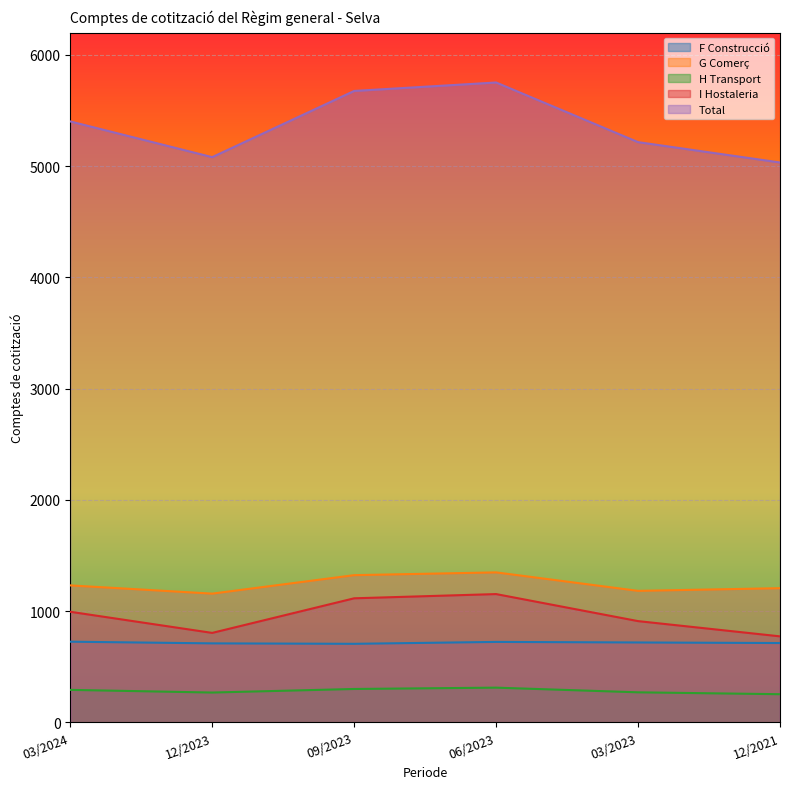

Reading left to right, list all the values displayed in this chart.

F Construcció: 726	711	707	724	719	714
G Comerç: 1232	1158	1324	1349	1183	1207
H Transport: 293	269	301	313	271	254
I Hostaleria: 995	805	1116	1154	911	774
Total: 5402	5081	5676	5752	5216	5033